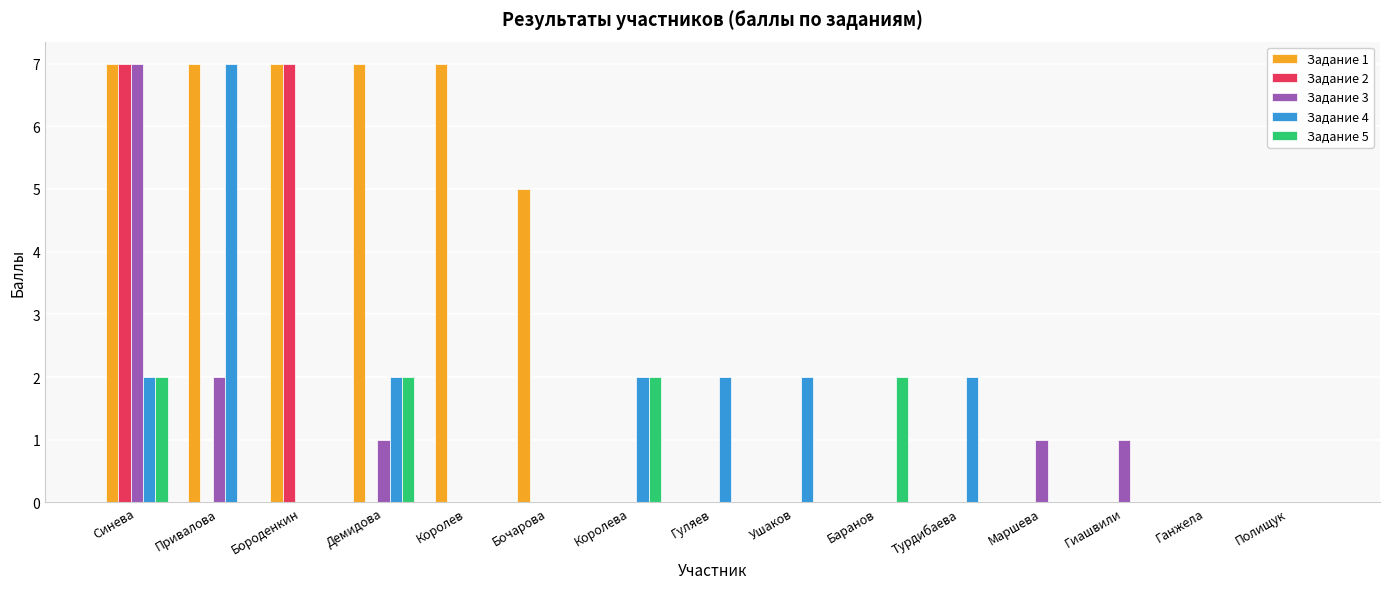

Reading left to right, transcribe all the data shown in this chart.

Задание 1: Синева=7	Привалова=7	Бороденкин=7	Демидова=7	Королев=7	Бочарова=5	Королева=0	Гуляев=0	Ушаков=0	Баранов=0	Турдибаева=0	Маршева=0	Гиашвили=0	Ганжела=0	Полищук=0
Задание 2: Синева=7	Привалова=0	Бороденкин=7	Демидова=0	Королев=0	Бочарова=0	Королева=0	Гуляев=0	Ушаков=0	Баранов=0	Турдибаева=0	Маршева=0	Гиашвили=0	Ганжела=0	Полищук=0
Задание 3: Синева=7	Привалова=2	Бороденкин=0	Демидова=1	Королев=0	Бочарова=0	Королева=0	Гуляев=0	Ушаков=0	Баранов=0	Турдибаева=0	Маршева=1	Гиашвили=1	Ганжела=0	Полищук=0
Задание 4: Синева=2	Привалова=7	Бороденкин=0	Демидова=2	Королев=0	Бочарова=0	Королева=2	Гуляев=2	Ушаков=2	Баранов=0	Турдибаева=2	Маршева=0	Гиашвили=0	Ганжела=0	Полищук=0
Задание 5: Синева=2	Привалова=0	Бороденкин=0	Демидова=2	Королев=0	Бочарова=0	Королева=2	Гуляев=0	Ушаков=0	Баранов=2	Турдибаева=0	Маршева=0	Гиашвили=0	Ганжела=0	Полищук=0